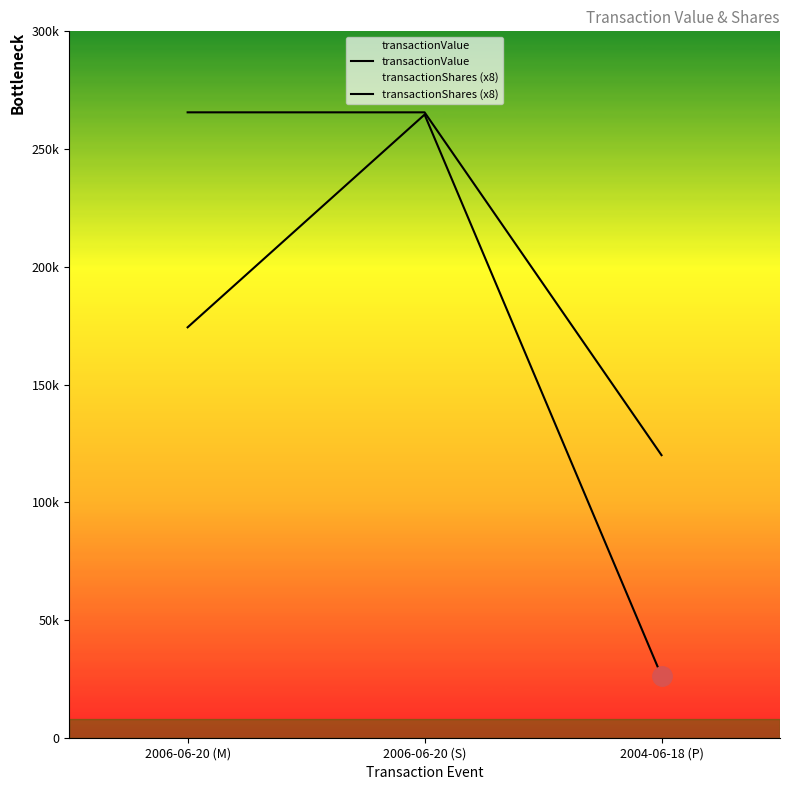

What position from the right is 2004-06-18 (P)?

1